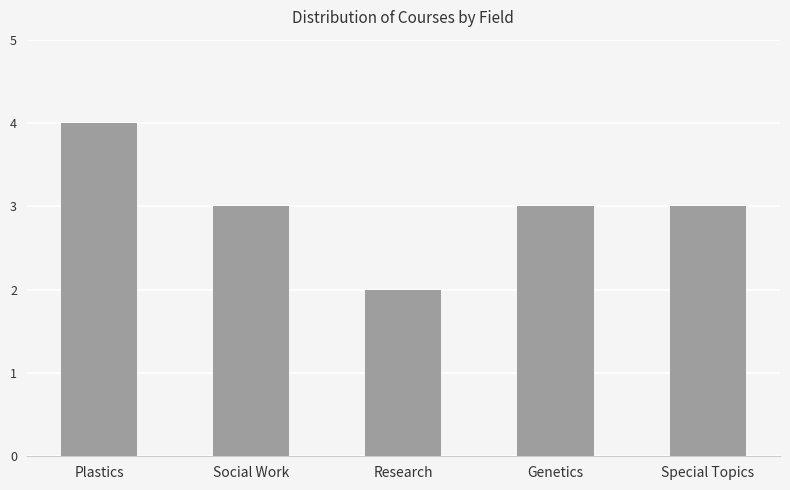

Does the chart contain any negative values?

No